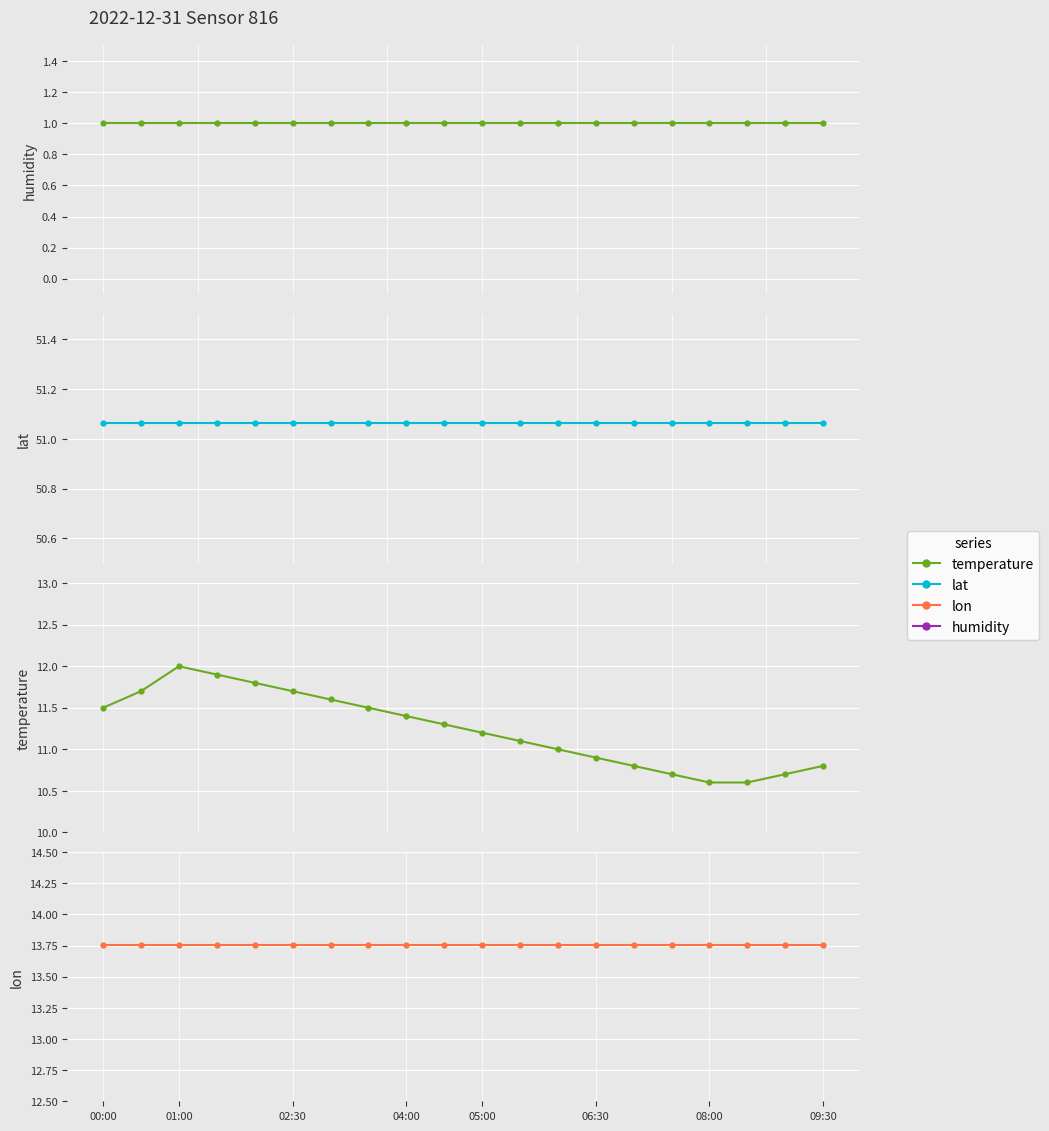

What is the value of the temperature point at the 16th from the left?

10.7